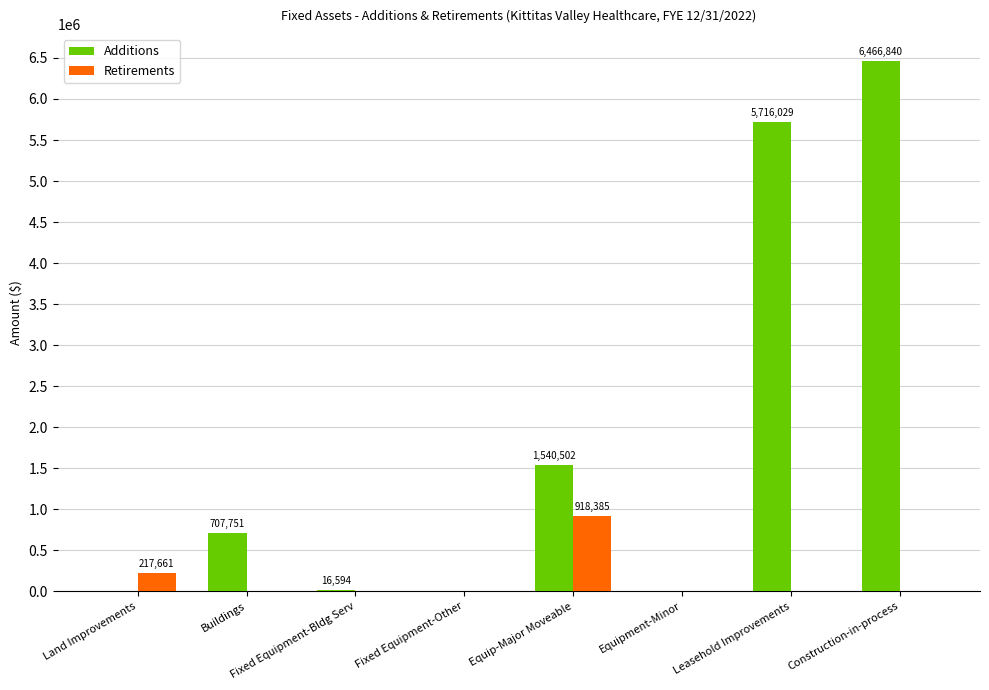

How many series are shown in this chart?

2